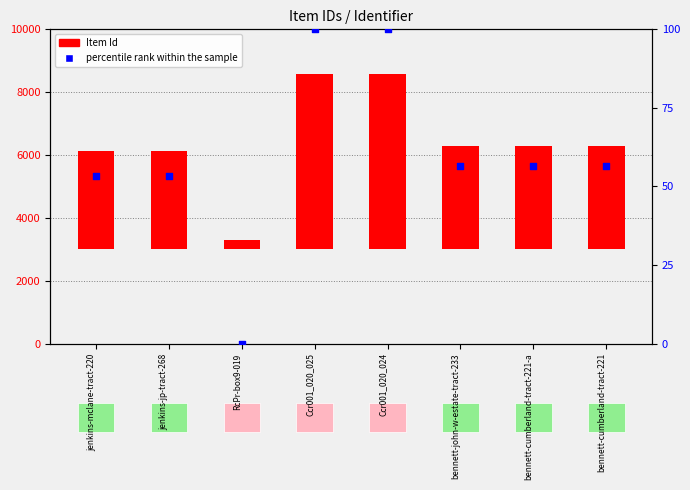

What are all the series names shown in the legend?

Item Id, percentile rank within the sample